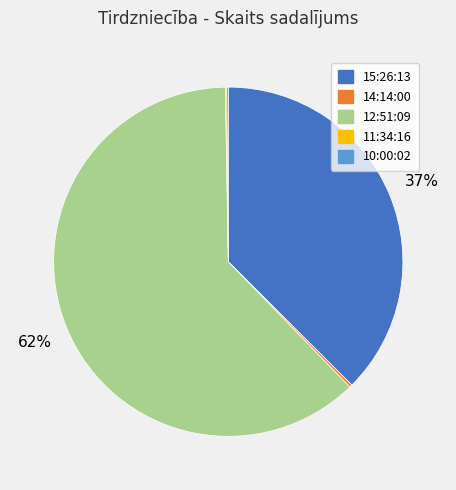

To the nearest percent, what is the average slice percentage?

20%